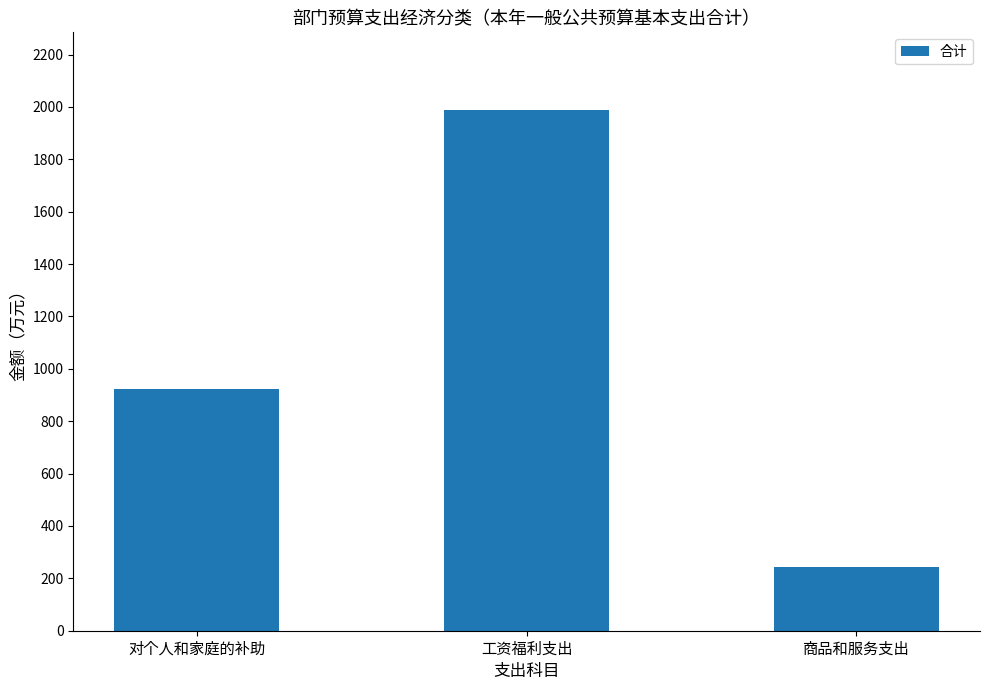

What is the greatest value displayed?

1986.9